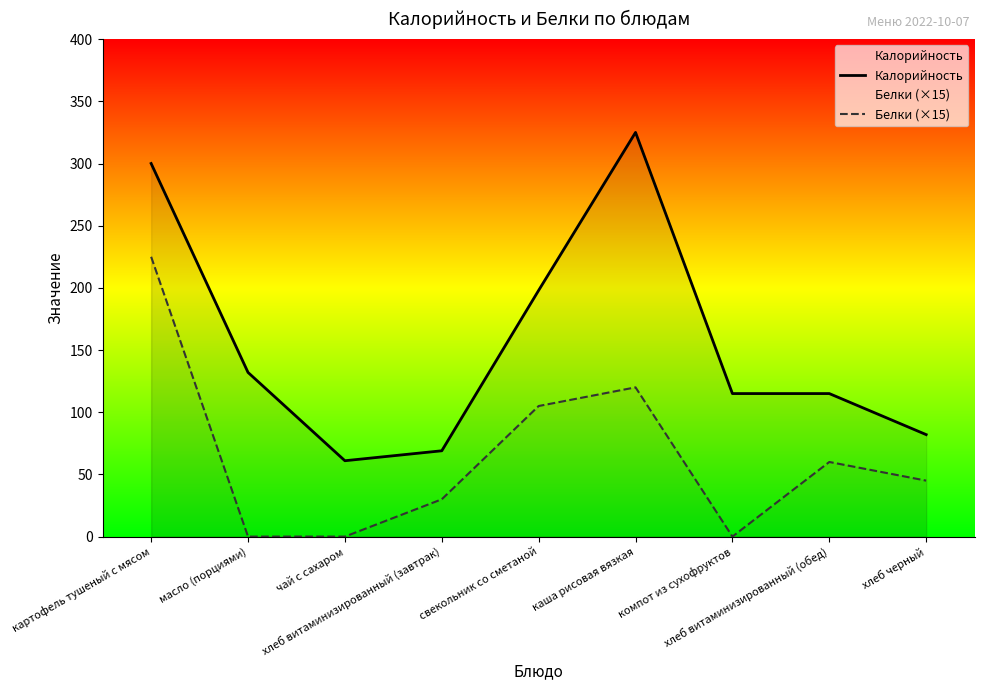

What is the value of the Калорийность point at the 8th from the left?

115